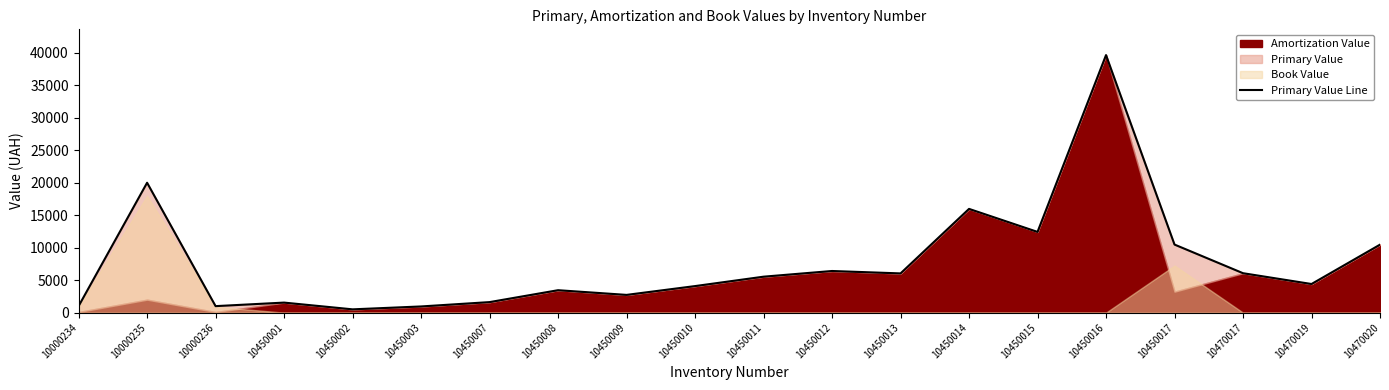

Where is the first local maximum?

10000235